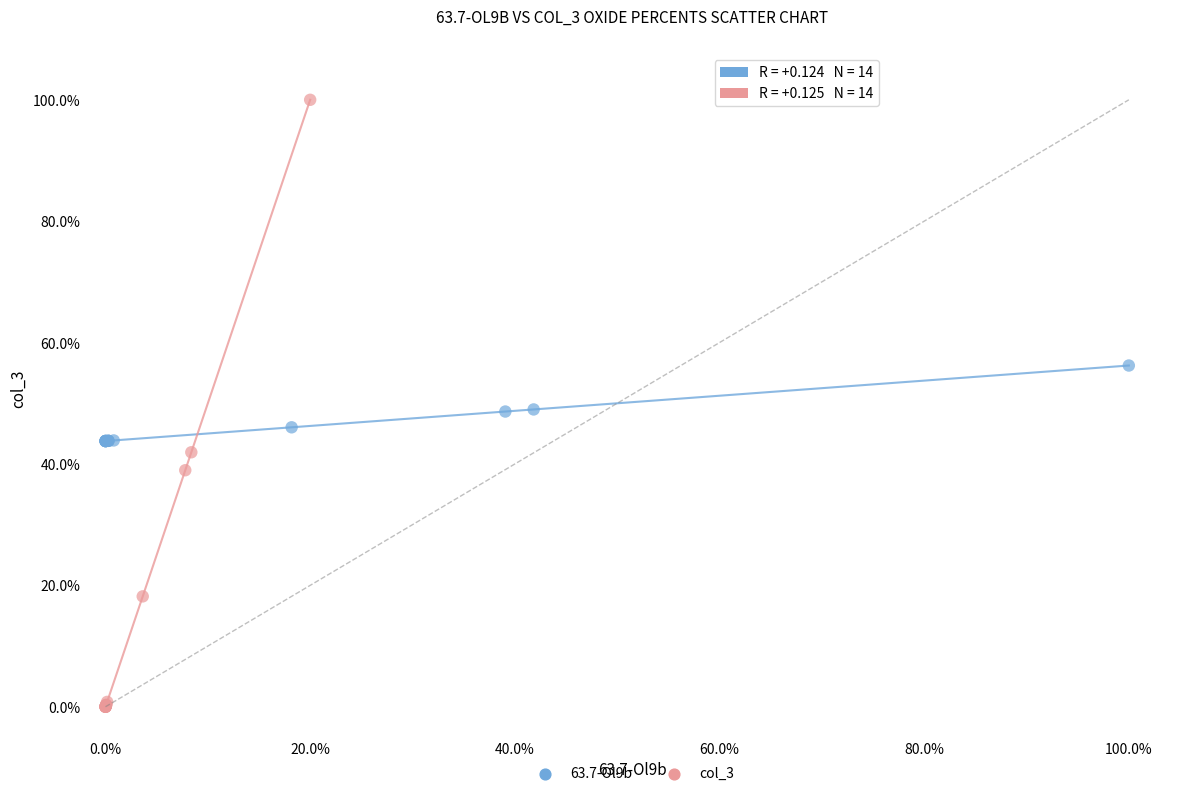

What are all the series names shown in the legend?

63.7-Ol9b, col_3